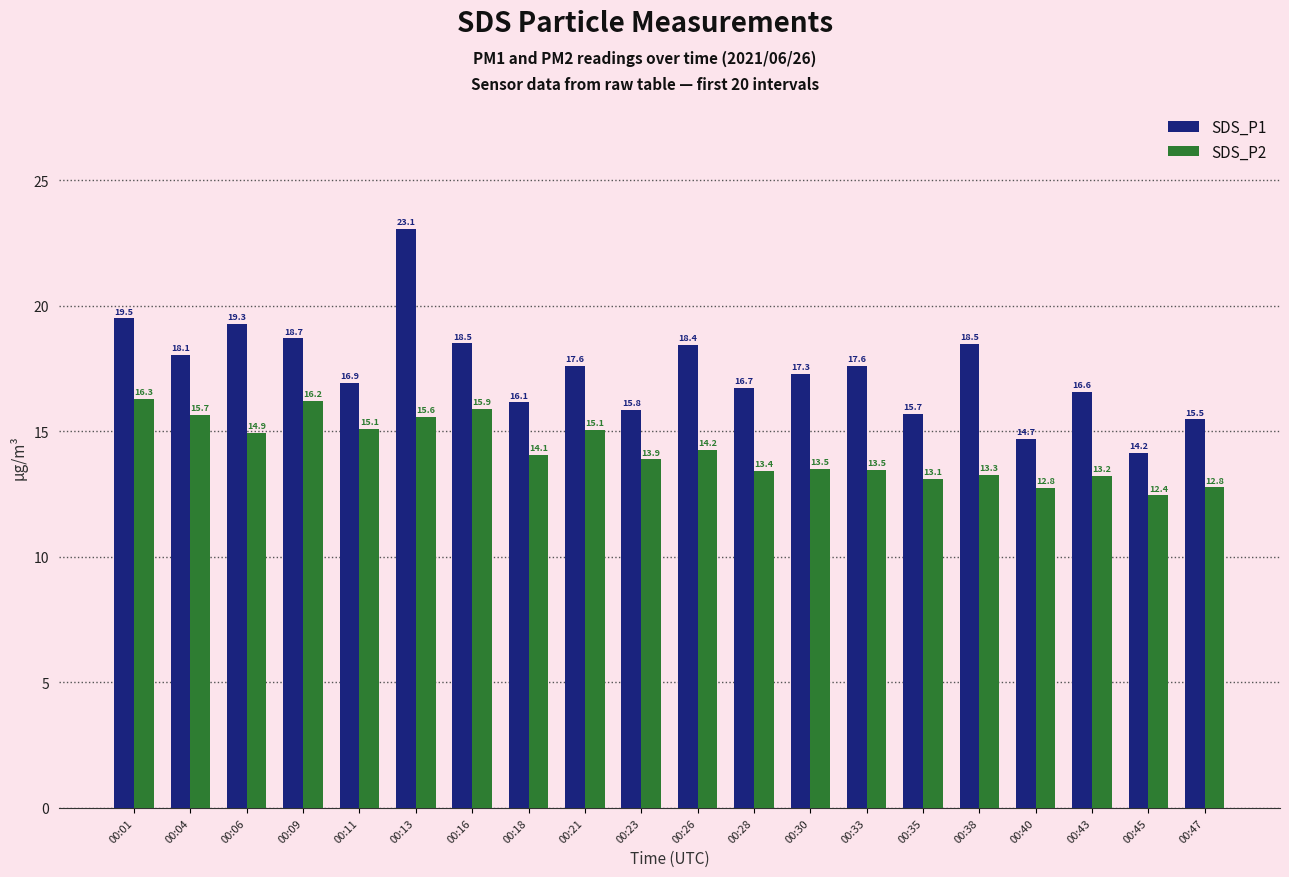

How many bars are there in total?

40